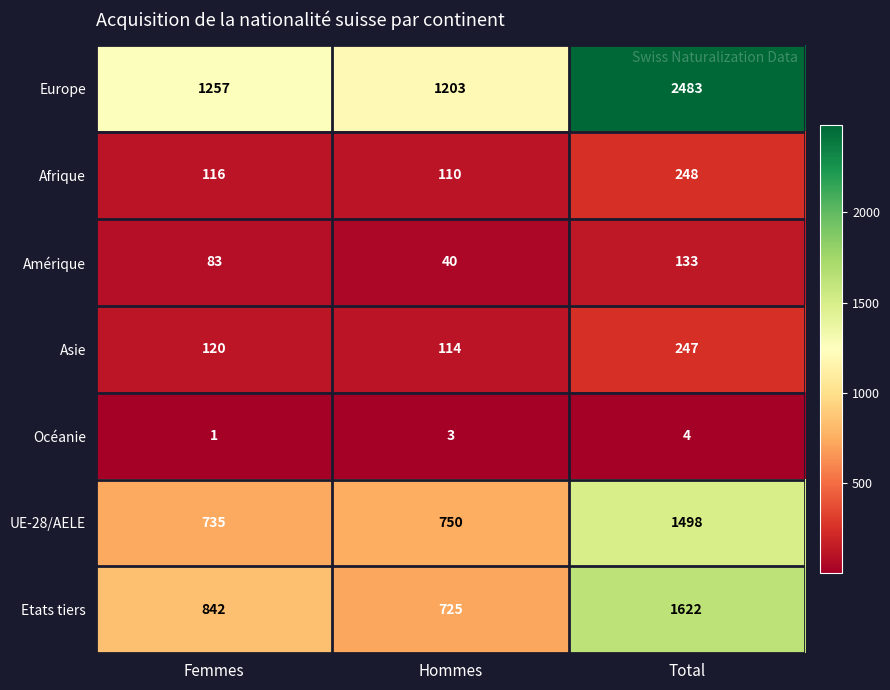

How many data points in Etats tiers are less than 842?

1